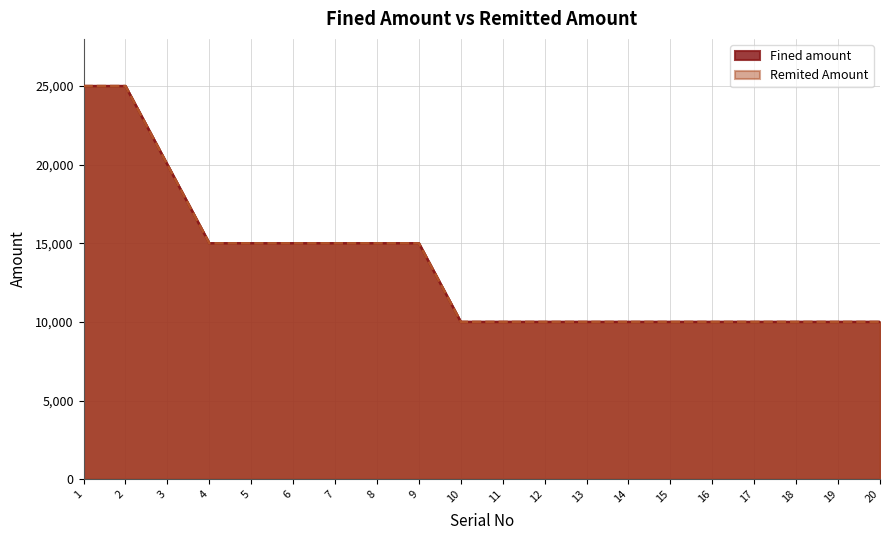

Which category has the lowest value in the Remited Amount series?

10